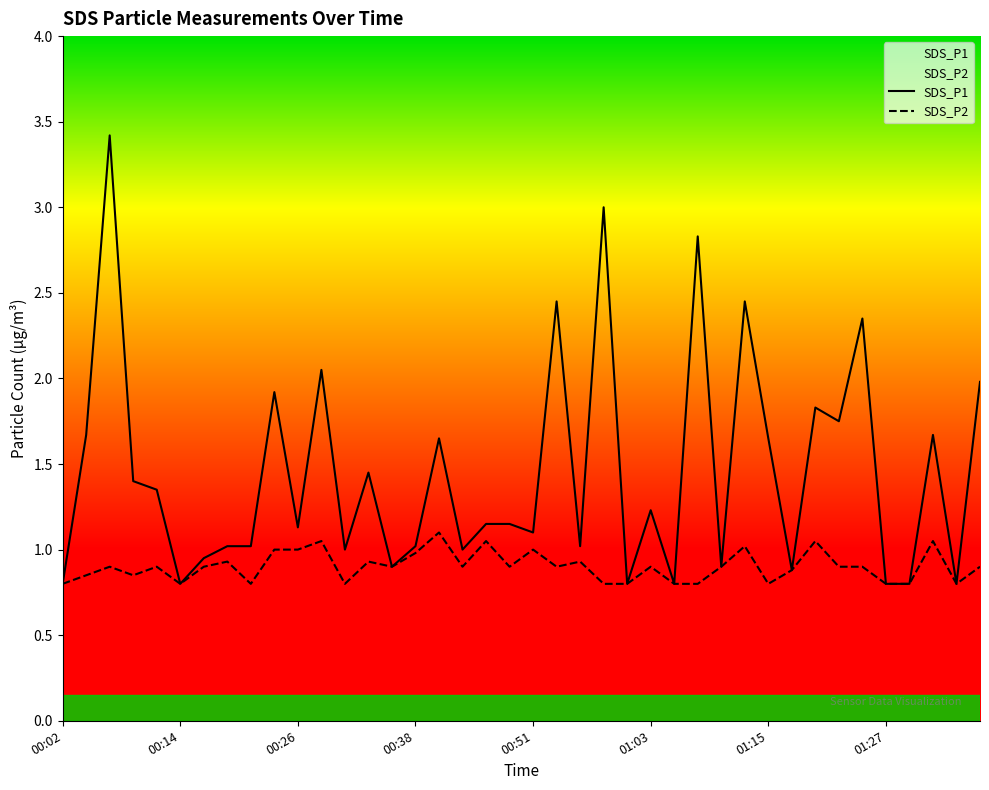

Which series has the largest total across all categories?

SDS_P1